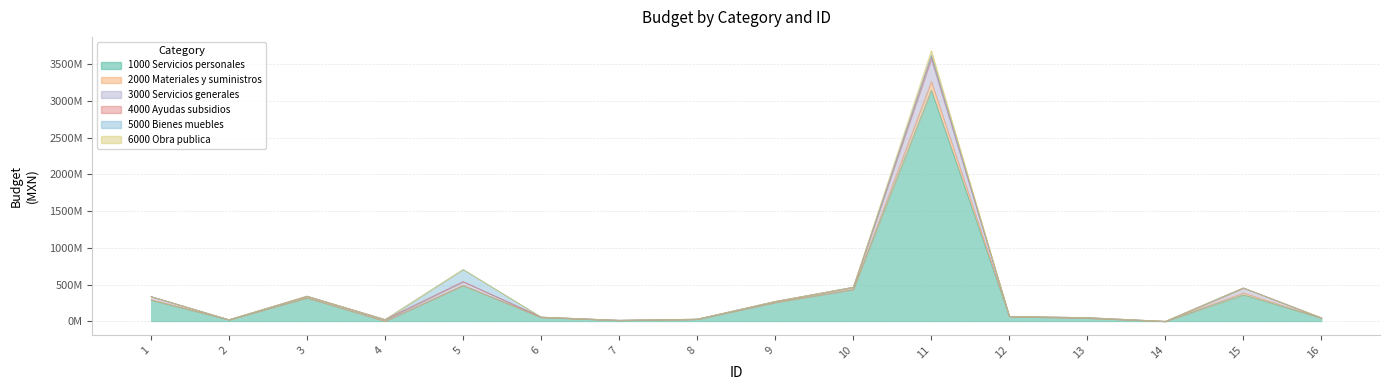

What is the difference between the 1000 Servicios personales values at 7 and 5?

474015458.5